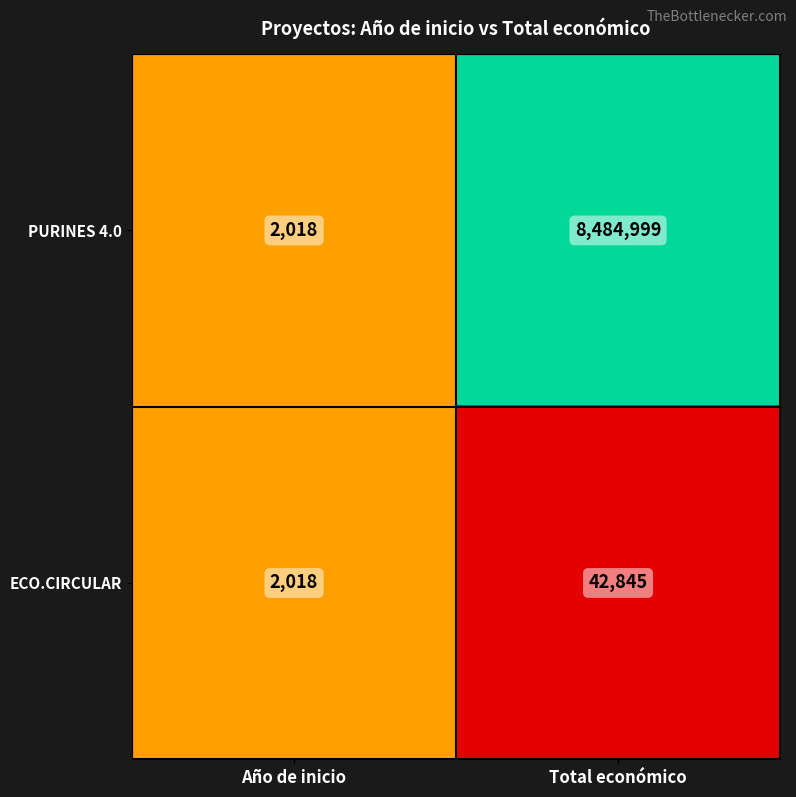

What is the sum of all ECO.CIRCULAR values?

44863